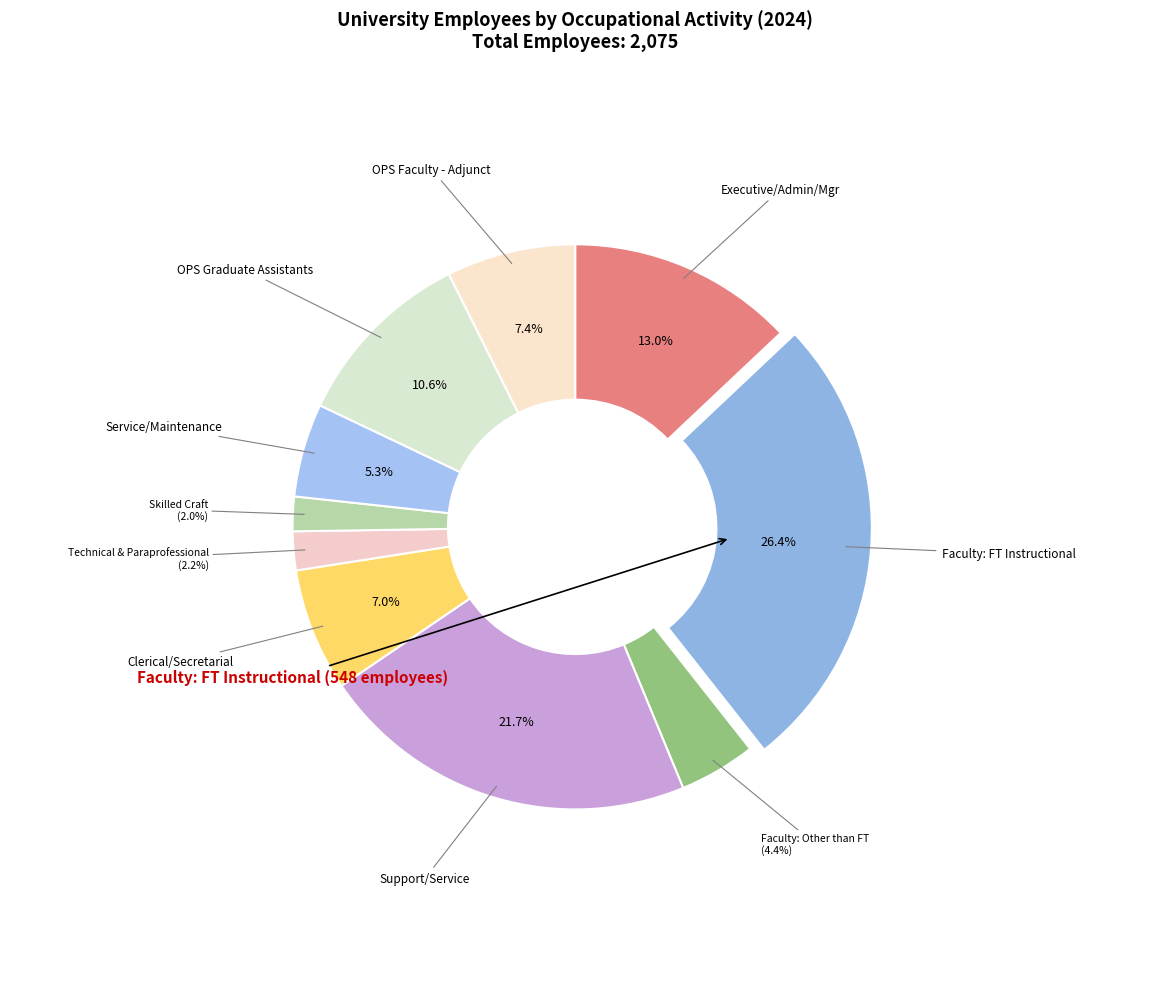

Is there a majority slice in this chart?

No